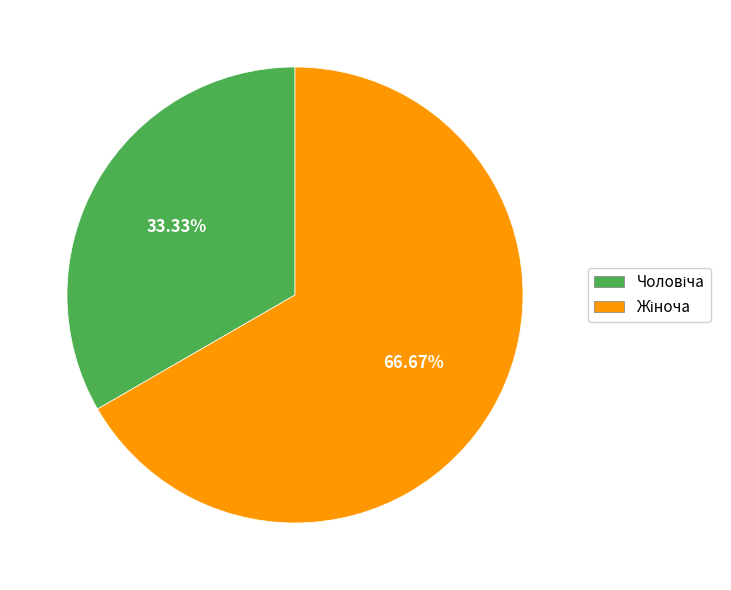

Is there any slice that represents more than half of the pie?

Yes